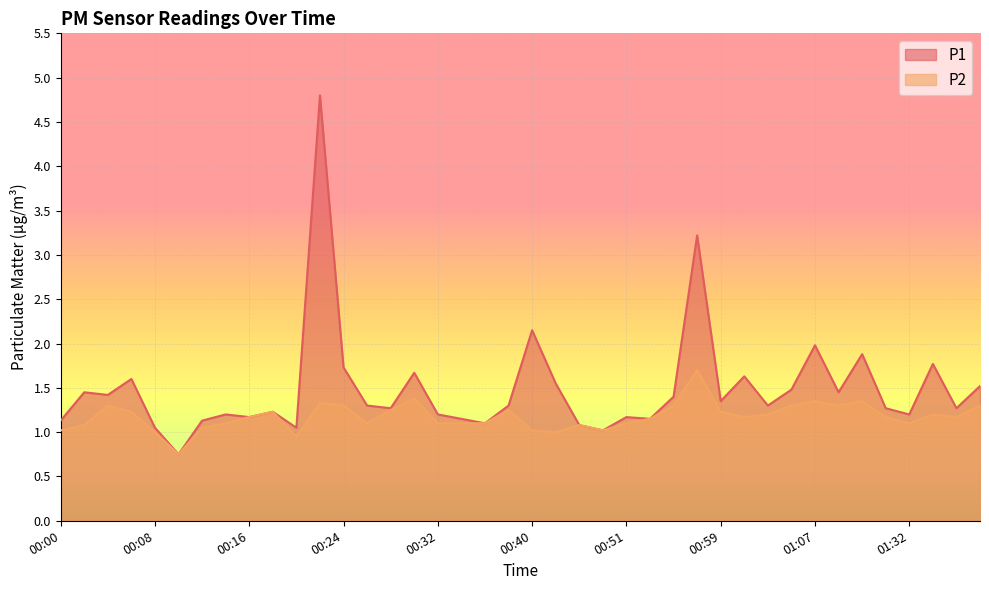

How many interior local peaks does the P1 series have?

13